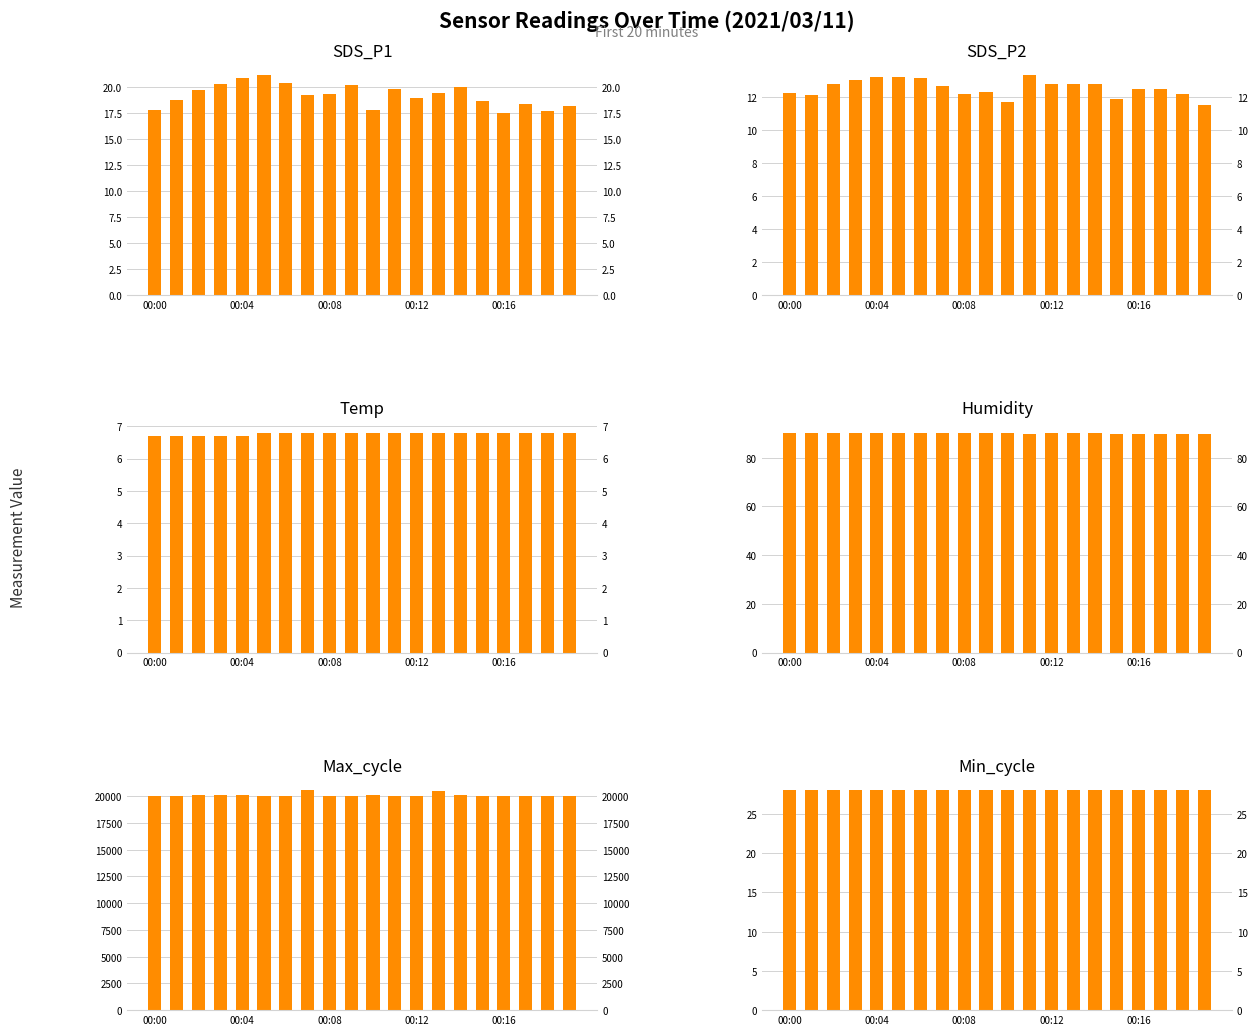

The SDS_P2 series shows 11.5 at 19. True or false?

True